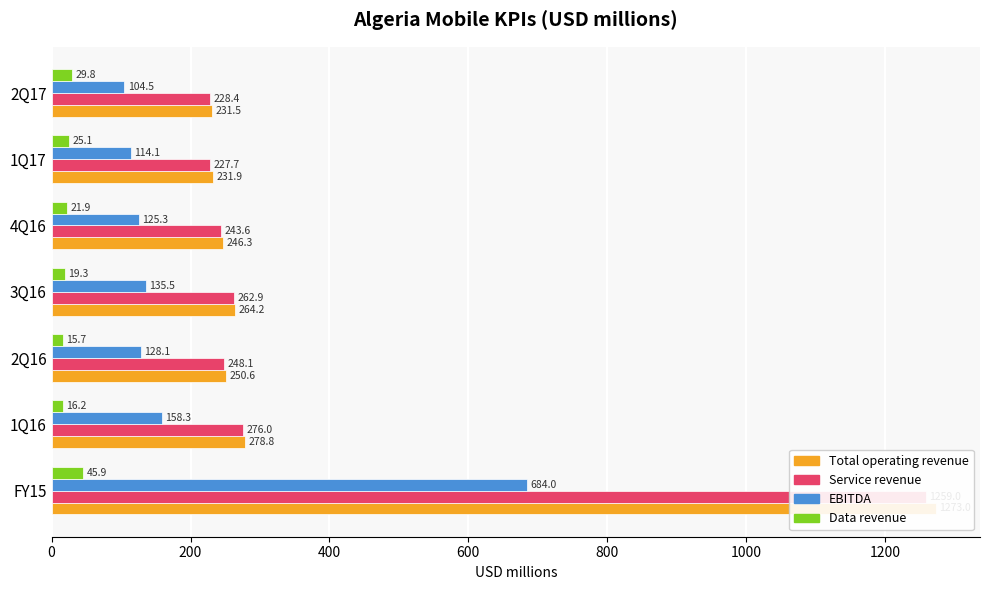

How many groups of bars are there?

7